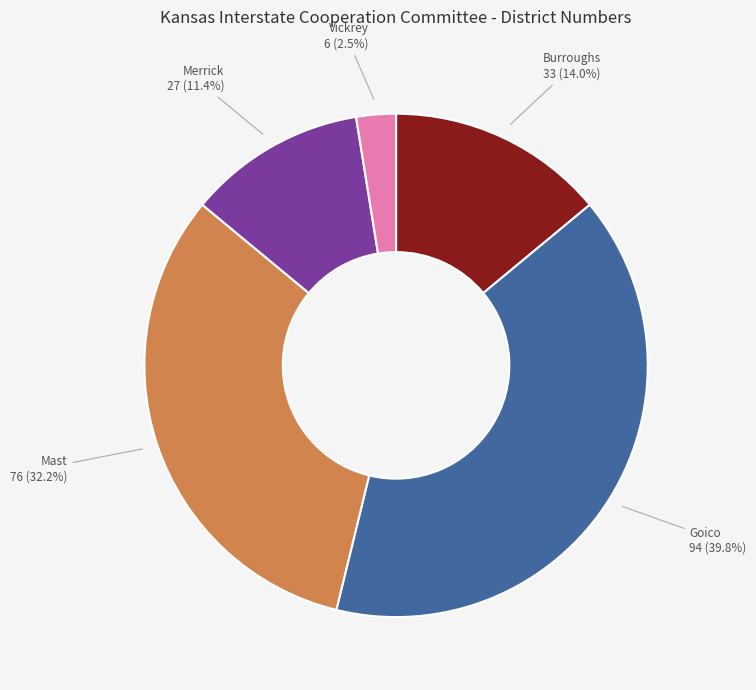

Does Goico account for over 50% of the chart?

No